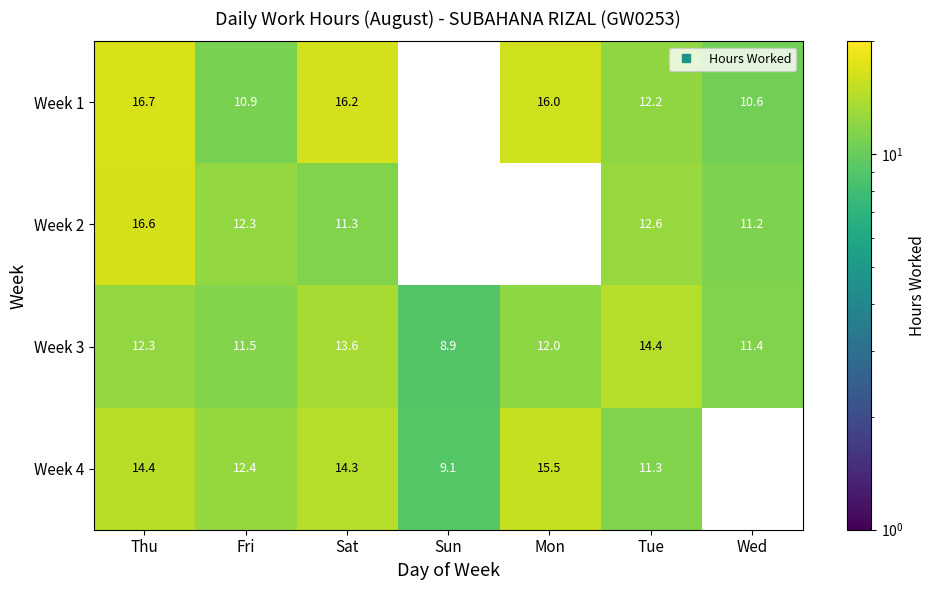

List the series in order of their overall mean, highest first.

Week 1, Week 2, Week 3, Week 4